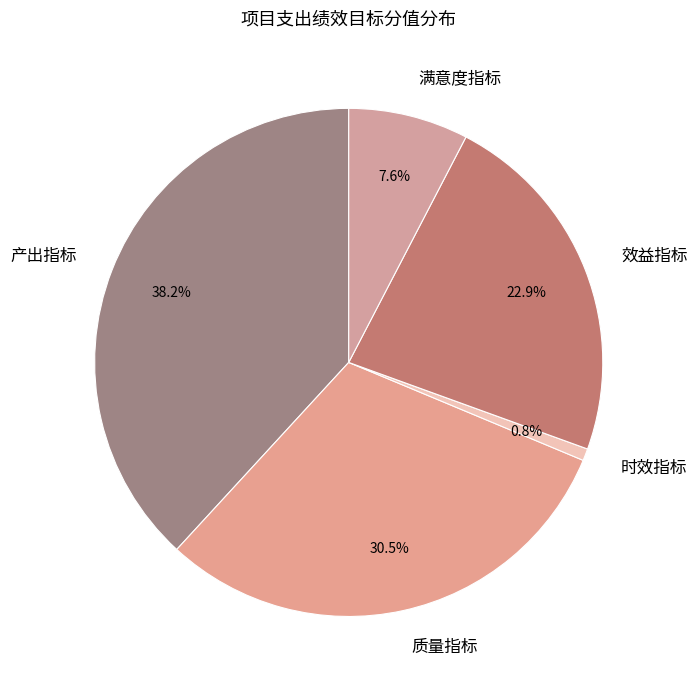

What is the smallest slice in the pie chart?

时效指标